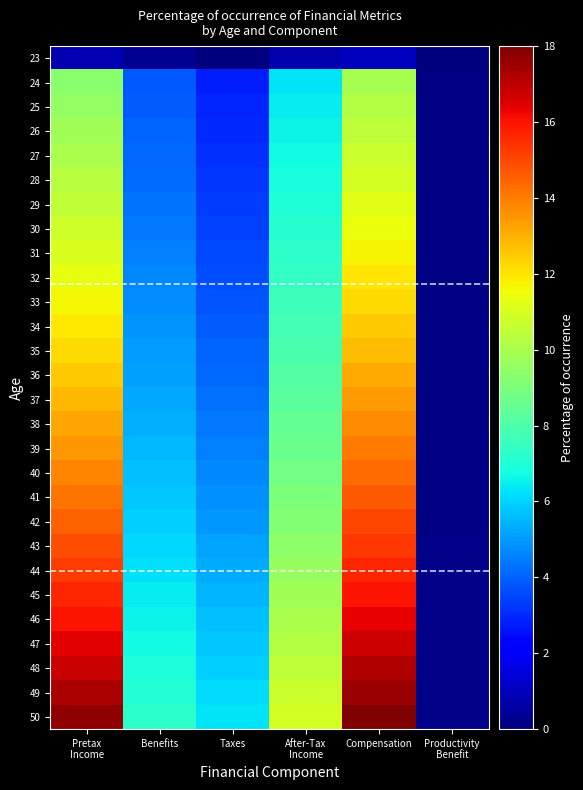

Reading right to left, transcribe all the data shown in this chart.

23: Productivity
Benefit=0.0	Compensation=1.0	After-Tax
Income=0.7	Taxes=0.1	Benefits=0.3	Pretax
Income=0.8
24: Productivity
Benefit=0.1	Compensation=10.0	After-Tax
Income=6.3	Taxes=2.8	Benefits=3.8	Pretax
Income=9.3
25: Productivity
Benefit=0.1	Compensation=10.2	After-Tax
Income=6.4	Taxes=2.9	Benefits=3.9	Pretax
Income=9.5
26: Productivity
Benefit=0.1	Compensation=10.5	After-Tax
Income=6.6	Taxes=3.0	Benefits=4.0	Pretax
Income=9.8
27: Productivity
Benefit=0.1	Compensation=10.7	After-Tax
Income=6.7	Taxes=3.1	Benefits=4.1	Pretax
Income=10.0
28: Productivity
Benefit=0.1	Compensation=10.9	After-Tax
Income=6.8	Taxes=3.2	Benefits=4.2	Pretax
Income=10.3
29: Productivity
Benefit=0.1	Compensation=11.2	After-Tax
Income=7.0	Taxes=3.3	Benefits=4.3	Pretax
Income=10.5
30: Productivity
Benefit=0.1	Compensation=11.4	After-Tax
Income=7.1	Taxes=3.4	Benefits=4.4	Pretax
Income=10.8
31: Productivity
Benefit=0.1	Compensation=11.7	After-Tax
Income=7.3	Taxes=3.5	Benefits=4.5	Pretax
Income=11.1
32: Productivity
Benefit=0.1	Compensation=12.0	After-Tax
Income=7.4	Taxes=3.6	Benefits=4.6	Pretax
Income=11.3
33: Productivity
Benefit=0.1	Compensation=12.2	After-Tax
Income=7.6	Taxes=3.8	Benefits=4.8	Pretax
Income=11.6
34: Productivity
Benefit=0.1	Compensation=12.5	After-Tax
Income=7.8	Taxes=3.9	Benefits=4.9	Pretax
Income=11.9
35: Productivity
Benefit=0.1	Compensation=12.8	After-Tax
Income=7.9	Taxes=4.0	Benefits=5.0	Pretax
Income=12.2
36: Productivity
Benefit=0.1	Compensation=13.1	After-Tax
Income=8.1	Taxes=4.1	Benefits=5.1	Pretax
Income=12.5
37: Productivity
Benefit=0.1	Compensation=13.4	After-Tax
Income=8.3	Taxes=4.3	Benefits=5.3	Pretax
Income=12.8
38: Productivity
Benefit=0.1	Compensation=13.7	After-Tax
Income=8.4	Taxes=4.4	Benefits=5.4	Pretax
Income=13.1
39: Productivity
Benefit=0.1	Compensation=14.0	After-Tax
Income=8.6	Taxes=4.5	Benefits=5.5	Pretax
Income=13.5
40: Productivity
Benefit=0.1	Compensation=14.3	After-Tax
Income=8.8	Taxes=4.7	Benefits=5.7	Pretax
Income=13.8
41: Productivity
Benefit=0.1	Compensation=14.7	After-Tax
Income=9.0	Taxes=4.8	Benefits=5.8	Pretax
Income=14.2
42: Productivity
Benefit=0.1	Compensation=15.0	After-Tax
Income=9.2	Taxes=5.0	Benefits=6.0	Pretax
Income=14.5
43: Productivity
Benefit=0.1	Compensation=15.3	After-Tax
Income=9.4	Taxes=5.1	Benefits=6.1	Pretax
Income=14.9
44: Productivity
Benefit=0.1	Compensation=15.7	After-Tax
Income=9.6	Taxes=5.3	Benefits=6.3	Pretax
Income=15.2
45: Productivity
Benefit=0.2	Compensation=16.0	After-Tax
Income=9.8	Taxes=5.5	Benefits=6.4	Pretax
Income=15.6
46: Productivity
Benefit=0.2	Compensation=16.4	After-Tax
Income=10.0	Taxes=5.6	Benefits=6.6	Pretax
Income=16.0
47: Productivity
Benefit=0.2	Compensation=16.8	After-Tax
Income=10.2	Taxes=5.8	Benefits=6.7	Pretax
Income=16.4
48: Productivity
Benefit=0.2	Compensation=17.2	After-Tax
Income=10.5	Taxes=6.0	Benefits=6.9	Pretax
Income=16.8
49: Productivity
Benefit=0.2	Compensation=17.6	After-Tax
Income=10.7	Taxes=6.1	Benefits=7.1	Pretax
Income=17.3
50: Productivity
Benefit=0.2	Compensation=18.0	After-Tax
Income=11.0	Taxes=6.3	Benefits=7.3	Pretax
Income=17.7